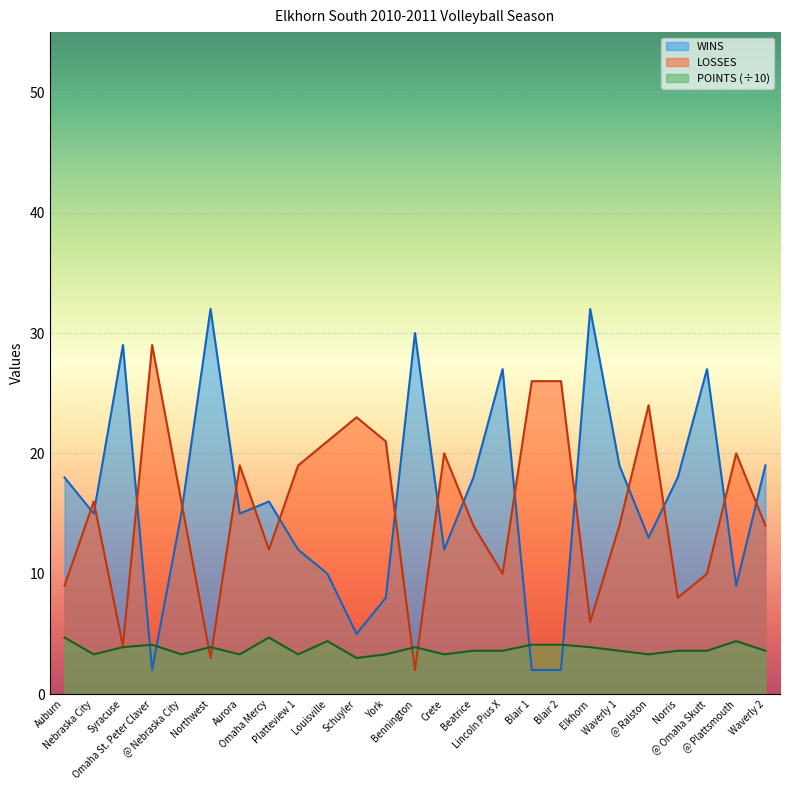

The value of WINS at @ Ralston is 13.0. True or false?

True